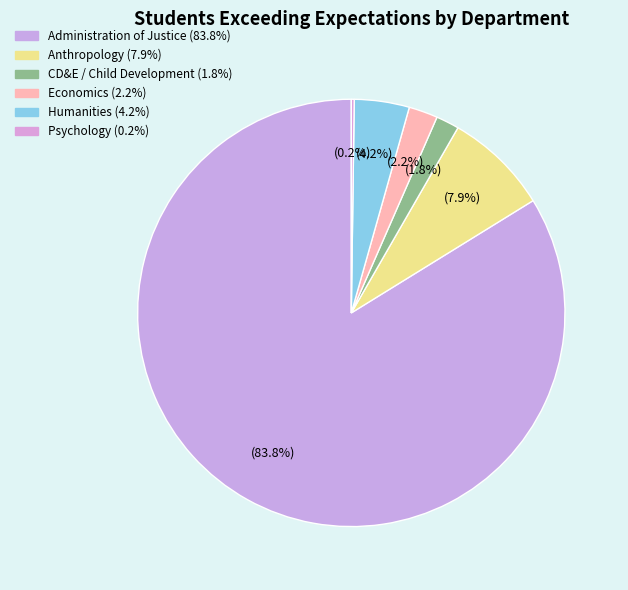

To the nearest percent, what is the combined percentage of Humanities and Psychology?

4%